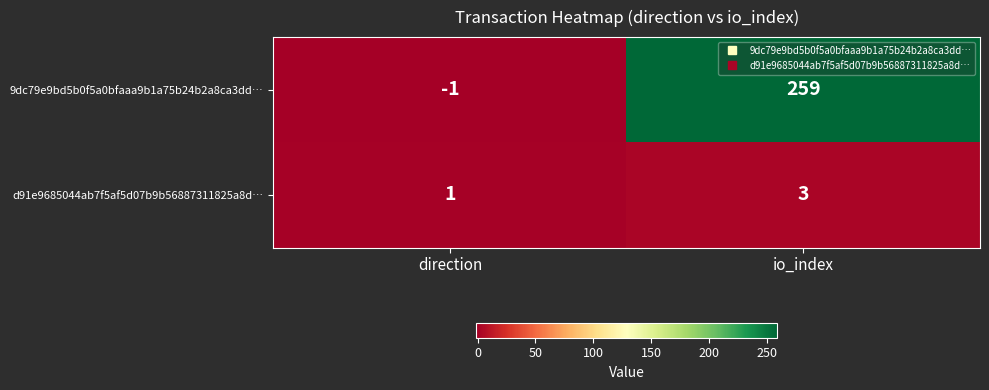

What is the difference between the highest and lowest values at io_index?

256